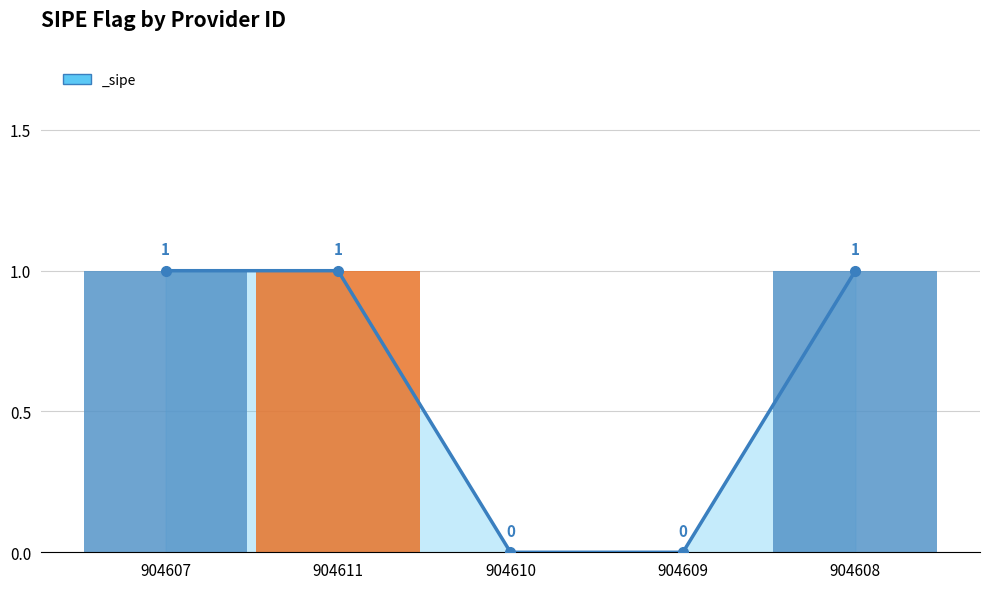

Between 904611 and 904608, which is larger?

904611